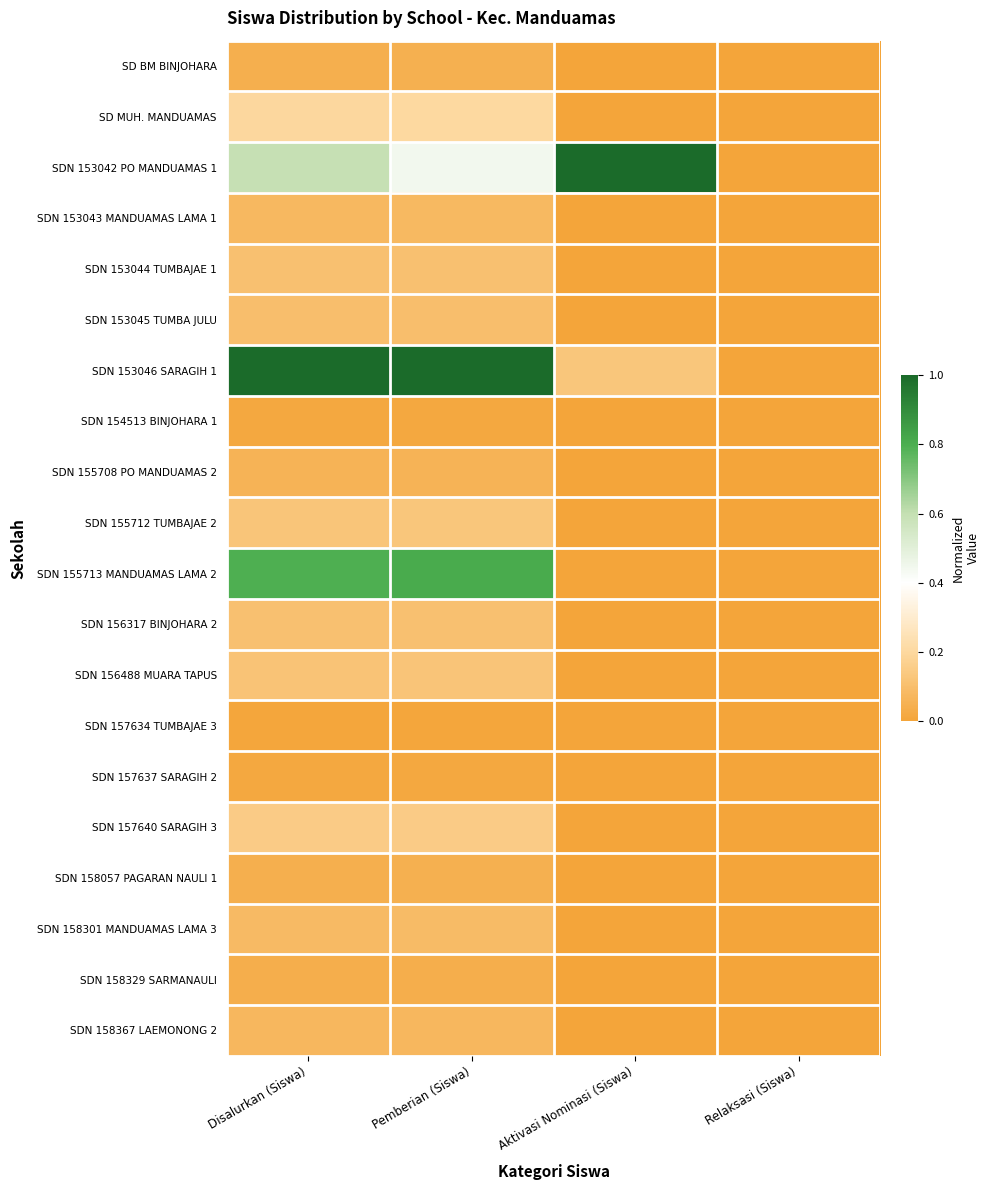

Reading left to right, transcribe all the data shown in this chart.

SD BM BINJOHARA: Disalurkan (Siswa)=0.0	Pemberian (Siswa)=0.0	Aktivasi Nominasi (Siswa)=0.0	Relaksasi (Siswa)=0.0
SD MUH. MANDUAMAS: Disalurkan (Siswa)=0.2	Pemberian (Siswa)=0.2	Aktivasi Nominasi (Siswa)=0.0	Relaksasi (Siswa)=0.0
SDN 153042 PO MANDUAMAS 1: Disalurkan (Siswa)=0.6	Pemberian (Siswa)=0.4	Aktivasi Nominasi (Siswa)=1.0	Relaksasi (Siswa)=0.0
SDN 153043 MANDUAMAS LAMA 1: Disalurkan (Siswa)=0.1	Pemberian (Siswa)=0.1	Aktivasi Nominasi (Siswa)=0.0	Relaksasi (Siswa)=0.0
SDN 153044 TUMBAJAE 1: Disalurkan (Siswa)=0.1	Pemberian (Siswa)=0.1	Aktivasi Nominasi (Siswa)=0.0	Relaksasi (Siswa)=0.0
SDN 153045 TUMBA JULU: Disalurkan (Siswa)=0.1	Pemberian (Siswa)=0.1	Aktivasi Nominasi (Siswa)=0.0	Relaksasi (Siswa)=0.0
SDN 153046 SARAGIH 1: Disalurkan (Siswa)=1.0	Pemberian (Siswa)=1.0	Aktivasi Nominasi (Siswa)=0.1	Relaksasi (Siswa)=0.0
SDN 154513 BINJOHARA 1: Disalurkan (Siswa)=0.0	Pemberian (Siswa)=0.0	Aktivasi Nominasi (Siswa)=0.0	Relaksasi (Siswa)=0.0
SDN 155708 PO MANDUAMAS 2: Disalurkan (Siswa)=0.1	Pemberian (Siswa)=0.1	Aktivasi Nominasi (Siswa)=0.0	Relaksasi (Siswa)=0.0
SDN 155712 TUMBAJAE 2: Disalurkan (Siswa)=0.1	Pemberian (Siswa)=0.1	Aktivasi Nominasi (Siswa)=0.0	Relaksasi (Siswa)=0.0
SDN 155713 MANDUAMAS LAMA 2: Disalurkan (Siswa)=0.8	Pemberian (Siswa)=0.8	Aktivasi Nominasi (Siswa)=0.0	Relaksasi (Siswa)=0.0
SDN 156317 BINJOHARA 2: Disalurkan (Siswa)=0.1	Pemberian (Siswa)=0.1	Aktivasi Nominasi (Siswa)=0.0	Relaksasi (Siswa)=0.0
SDN 156488 MUARA TAPUS: Disalurkan (Siswa)=0.1	Pemberian (Siswa)=0.1	Aktivasi Nominasi (Siswa)=0.0	Relaksasi (Siswa)=0.0
SDN 157634 TUMBAJAE 3: Disalurkan (Siswa)=0.0	Pemberian (Siswa)=0.0	Aktivasi Nominasi (Siswa)=0.0	Relaksasi (Siswa)=0.0
SDN 157637 SARAGIH 2: Disalurkan (Siswa)=0.0	Pemberian (Siswa)=0.0	Aktivasi Nominasi (Siswa)=0.0	Relaksasi (Siswa)=0.0
SDN 157640 SARAGIH 3: Disalurkan (Siswa)=0.1	Pemberian (Siswa)=0.2	Aktivasi Nominasi (Siswa)=0.0	Relaksasi (Siswa)=0.0
SDN 158057 PAGARAN NAULI 1: Disalurkan (Siswa)=0.0	Pemberian (Siswa)=0.0	Aktivasi Nominasi (Siswa)=0.0	Relaksasi (Siswa)=0.0
SDN 158301 MANDUAMAS LAMA 3: Disalurkan (Siswa)=0.1	Pemberian (Siswa)=0.1	Aktivasi Nominasi (Siswa)=0.0	Relaksasi (Siswa)=0.0
SDN 158329 SARMANAULI: Disalurkan (Siswa)=0.0	Pemberian (Siswa)=0.0	Aktivasi Nominasi (Siswa)=0.0	Relaksasi (Siswa)=0.0
SDN 158367 LAEMONONG 2: Disalurkan (Siswa)=0.1	Pemberian (Siswa)=0.1	Aktivasi Nominasi (Siswa)=0.0	Relaksasi (Siswa)=0.0